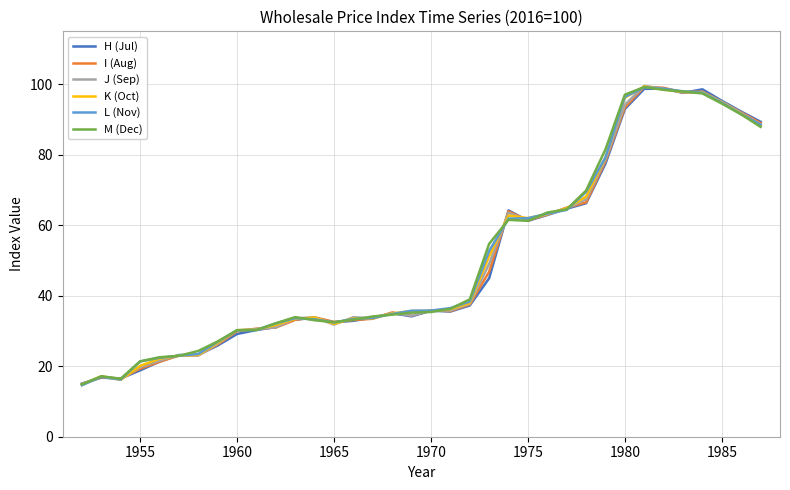

What is the smallest value displayed?

14.6